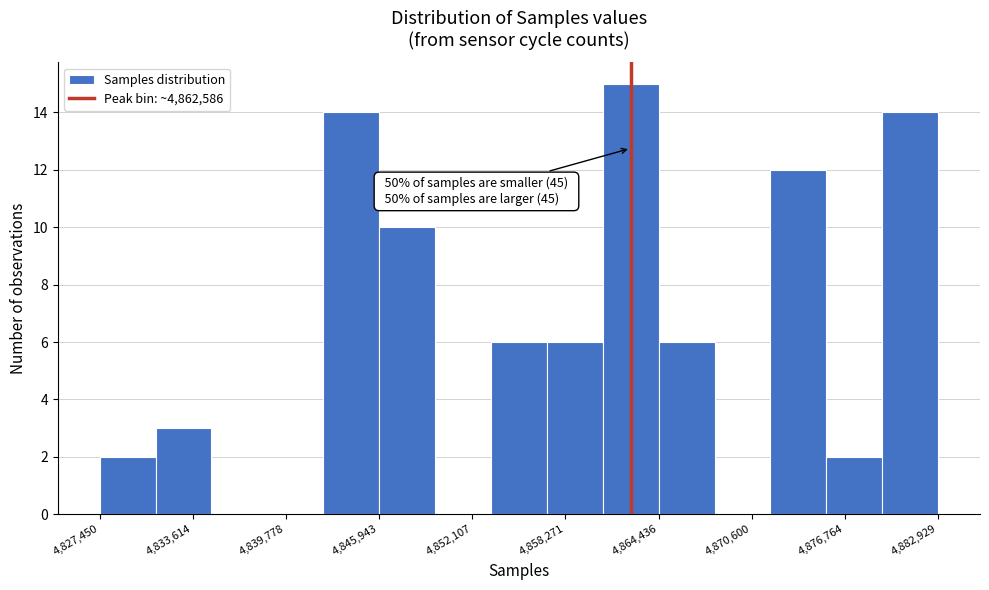

Around what value on the x-axis is the tallest bar? Give the approximate position of its centre, as read against the axis.

4863000